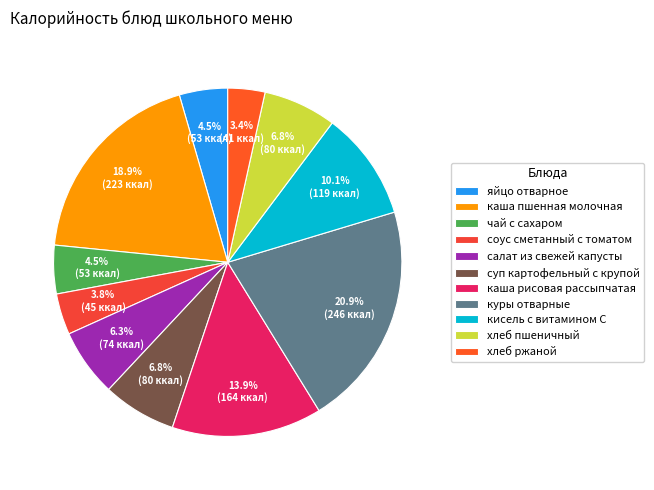

Is the sum of каша пшенная молочная and яйцо отварное greater than half?

No